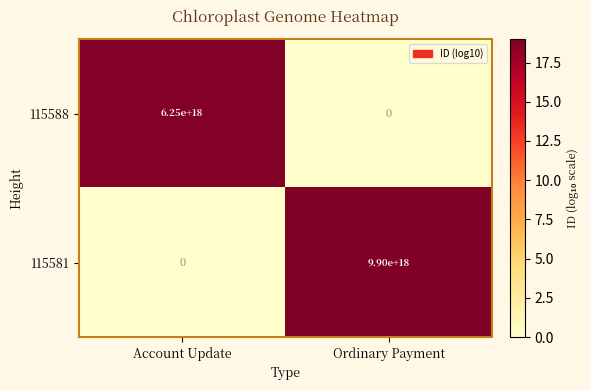

Which series changed the most between Account Update and Ordinary Payment?

115581